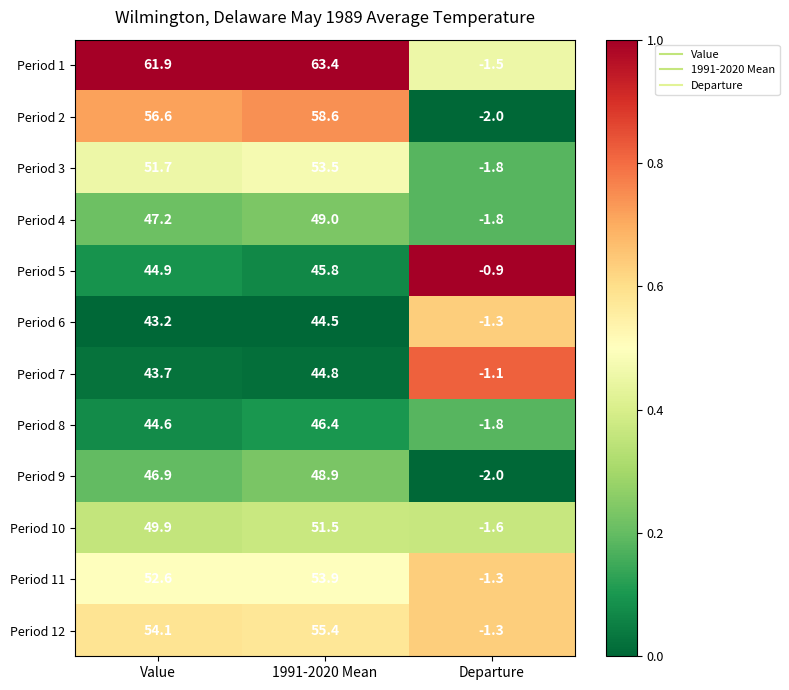

What is the difference between the Period 10 values at 1991-2020 Mean and Value?

1.6